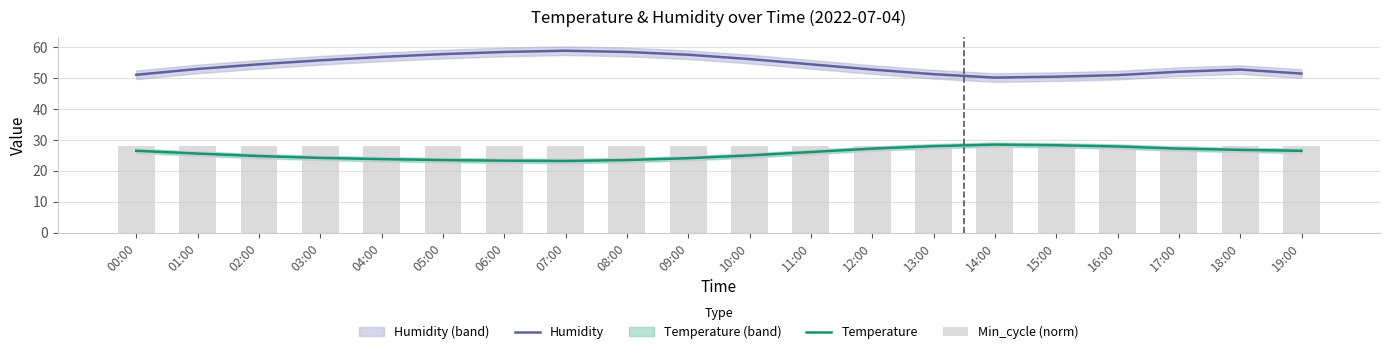

What is the sum of the Min_cycle (norm) values at 14:00 and 02:00?

56.0